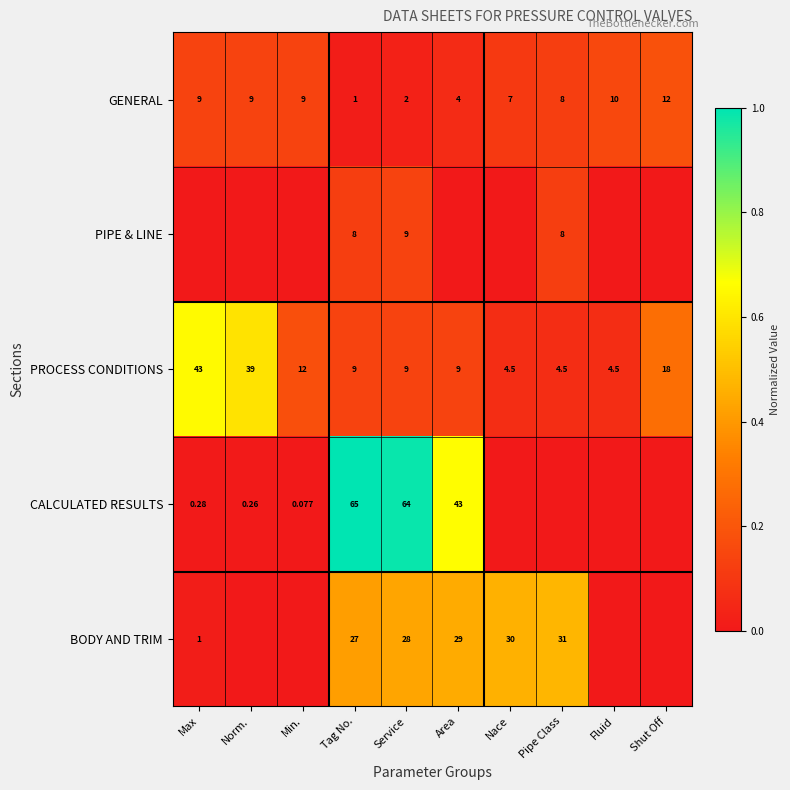

What is the average value of the BODY AND TRIM series?

0.2